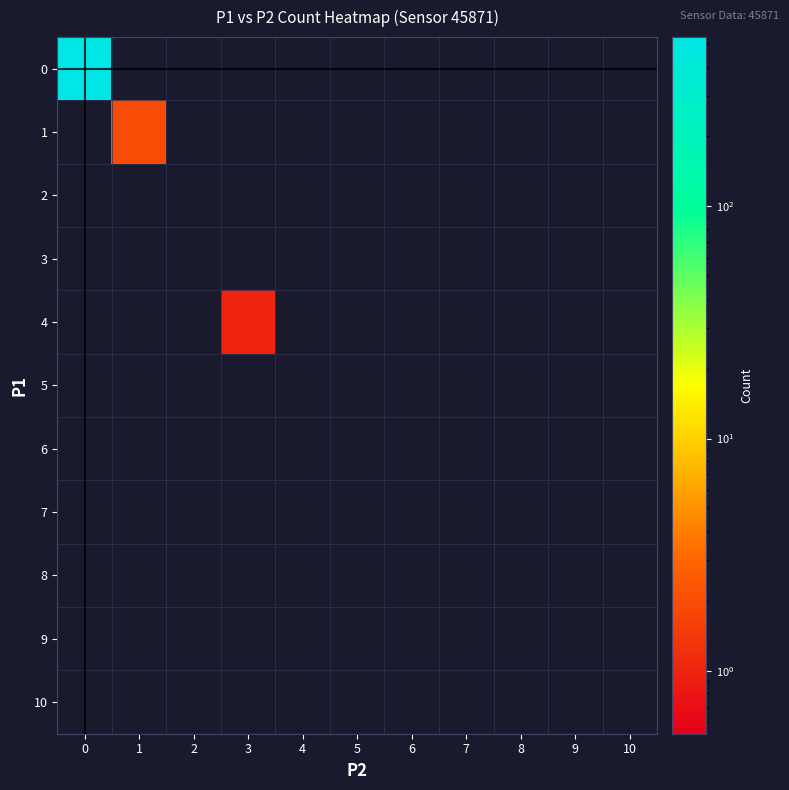

How many distinct data groups are displayed?

11